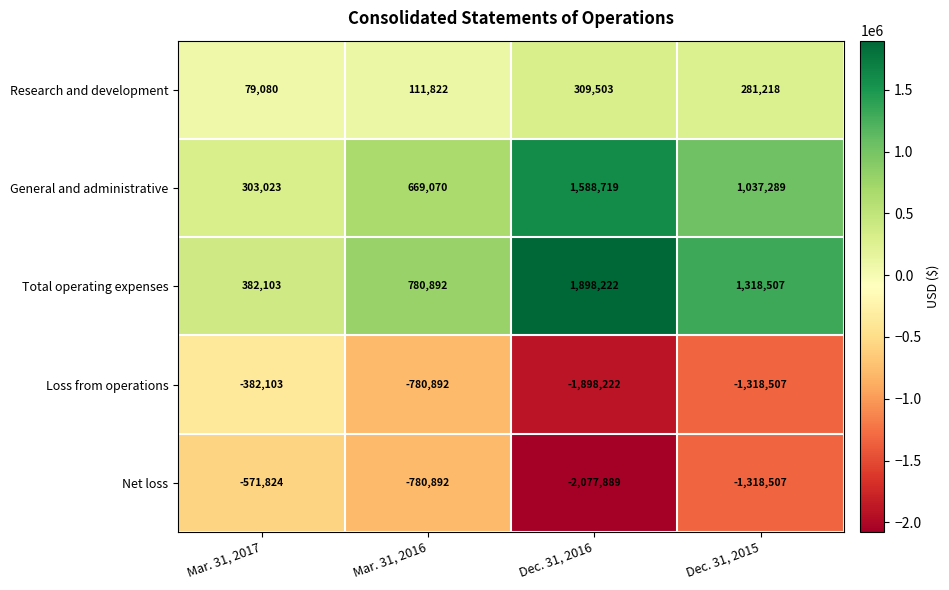

Is the value of Net loss at Dec. 31, 2015 greater than the value of General and administrative at Mar. 31, 2017?

No